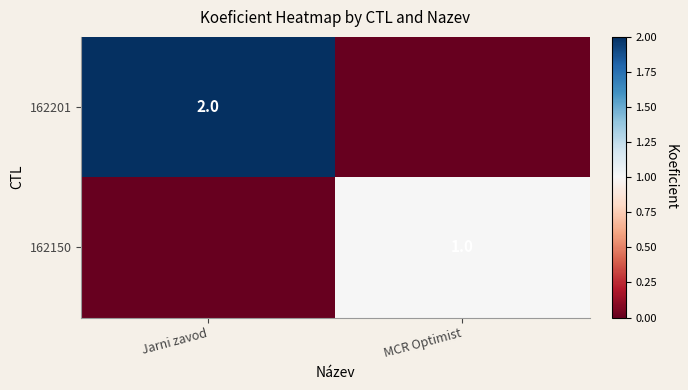

The value of 162150 at MCR Optimist is 0. True or false?

False